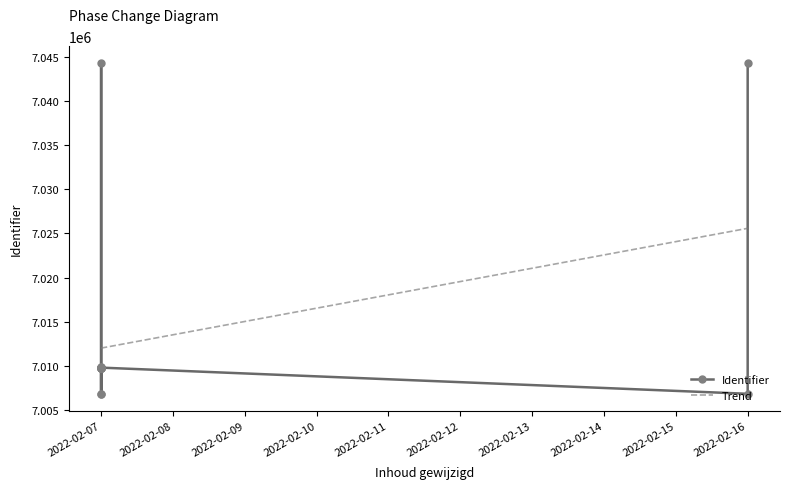

Which category has the highest value across all series?

2022-02-07